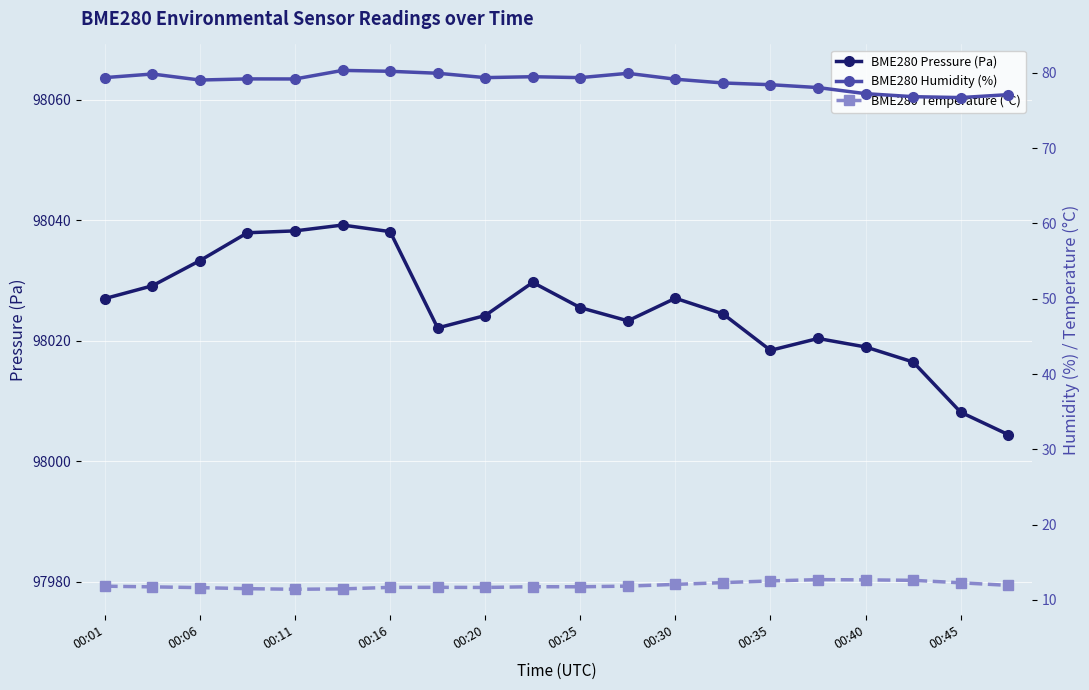

True or false: BME280 Pressure (Pa) and BME280 Temperature (°C) cross at least once.

False